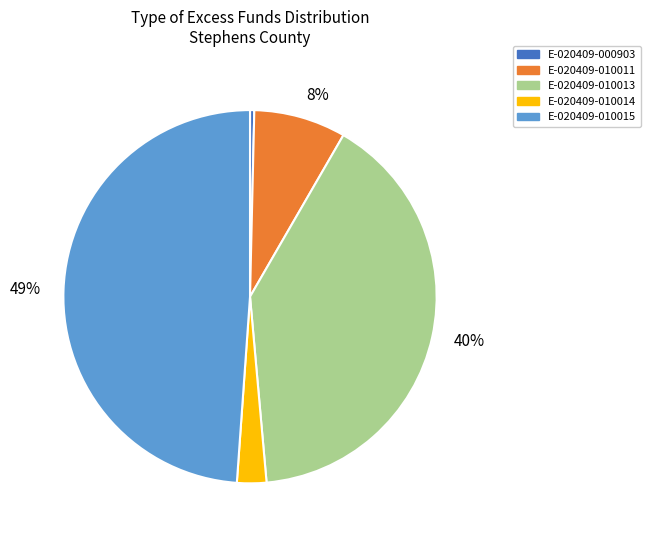

To the nearest percent, what is the difference between the largest and smallest slice percentages?

49%